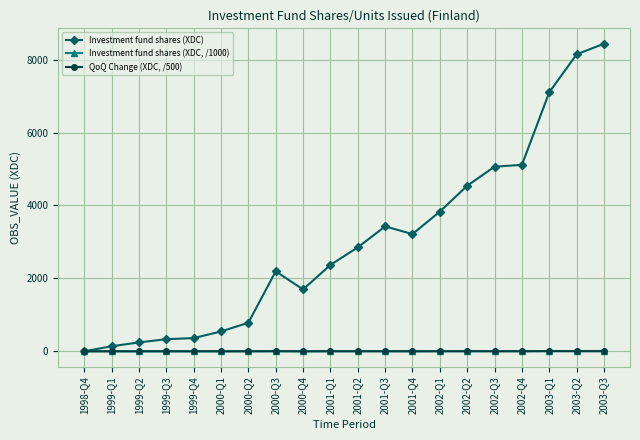

True or false: Investment fund shares (XDC) has more than 0 interior local peaks.

True